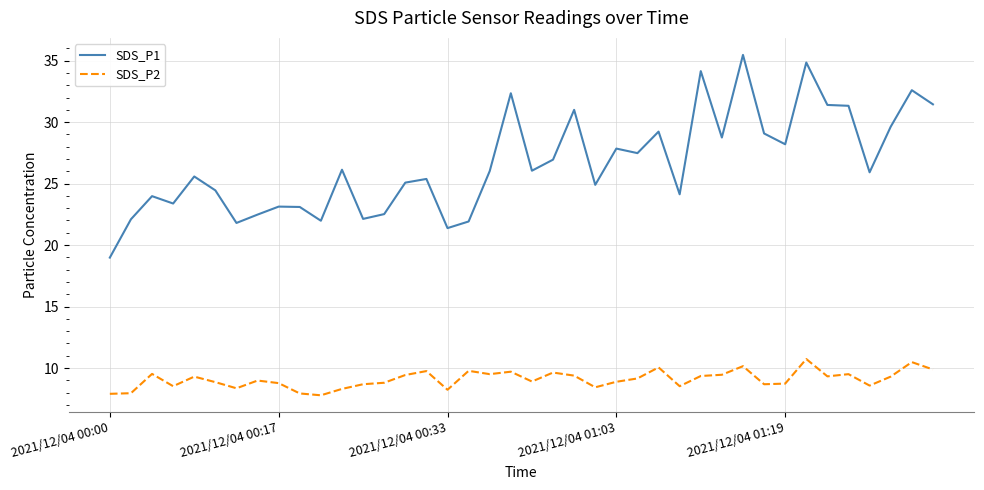

What is the difference between the maximum and second lowest values in the SDS_P2 series?

2.8